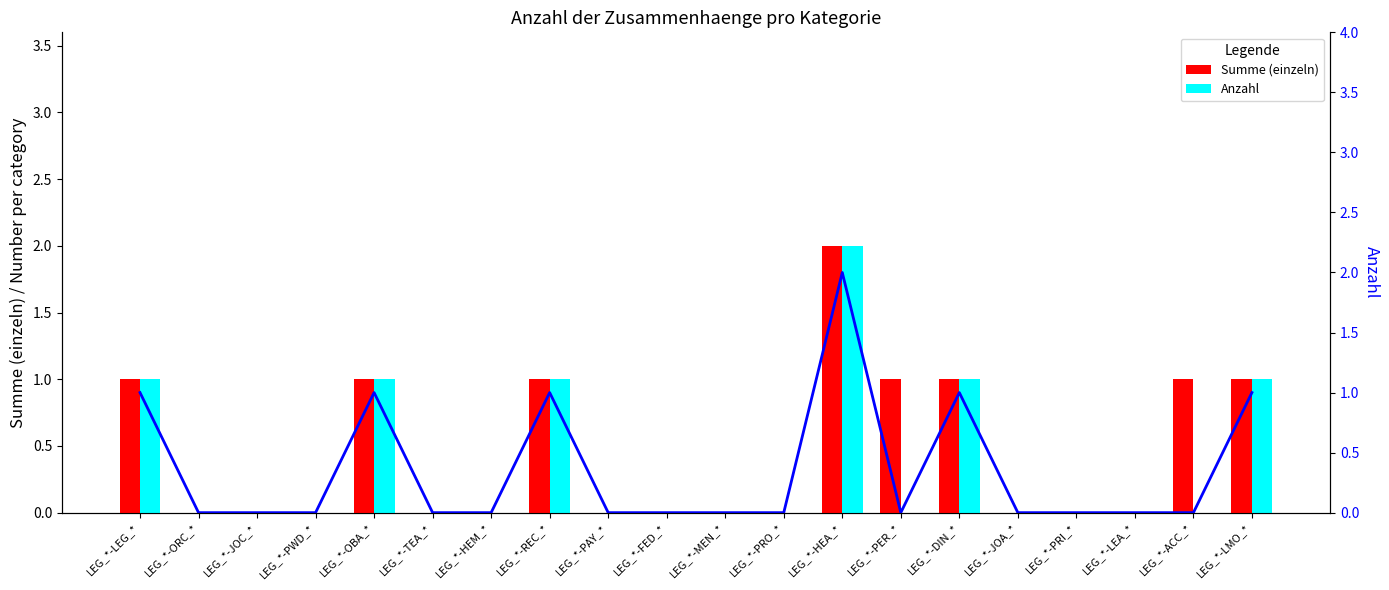

How many categories are shown in the chart?

20